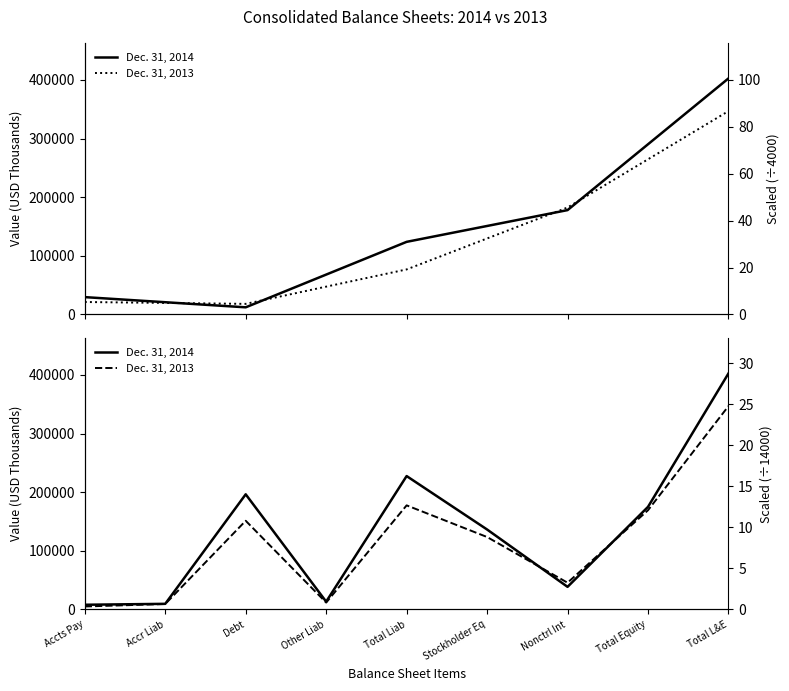

What is the sum of the Dec. 31, 2013 values at Nonctrl Int and Total Liab?

223322